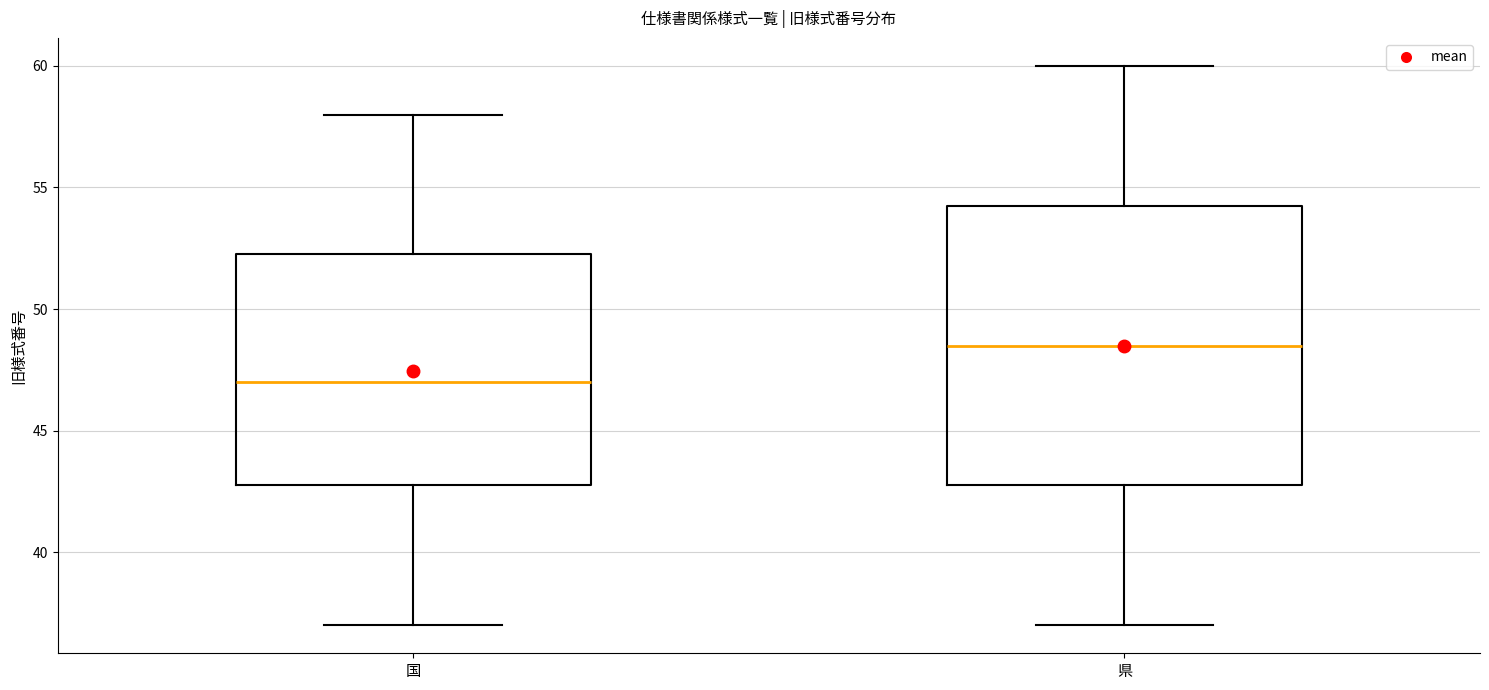

Reading left to right, transcribe this box plot: for each box, give where its median line is, the range the box spans, and where its two whiskers end, as read against the y-axis. The values are not printed on the chart, so give them approximately, as read against the axis.

国: median 47.0, box 43.0 to 52.5, whiskers 37.0 to 58.0
県: median 48.5, box 43.0 to 54.5, whiskers 37.0 to 60.0